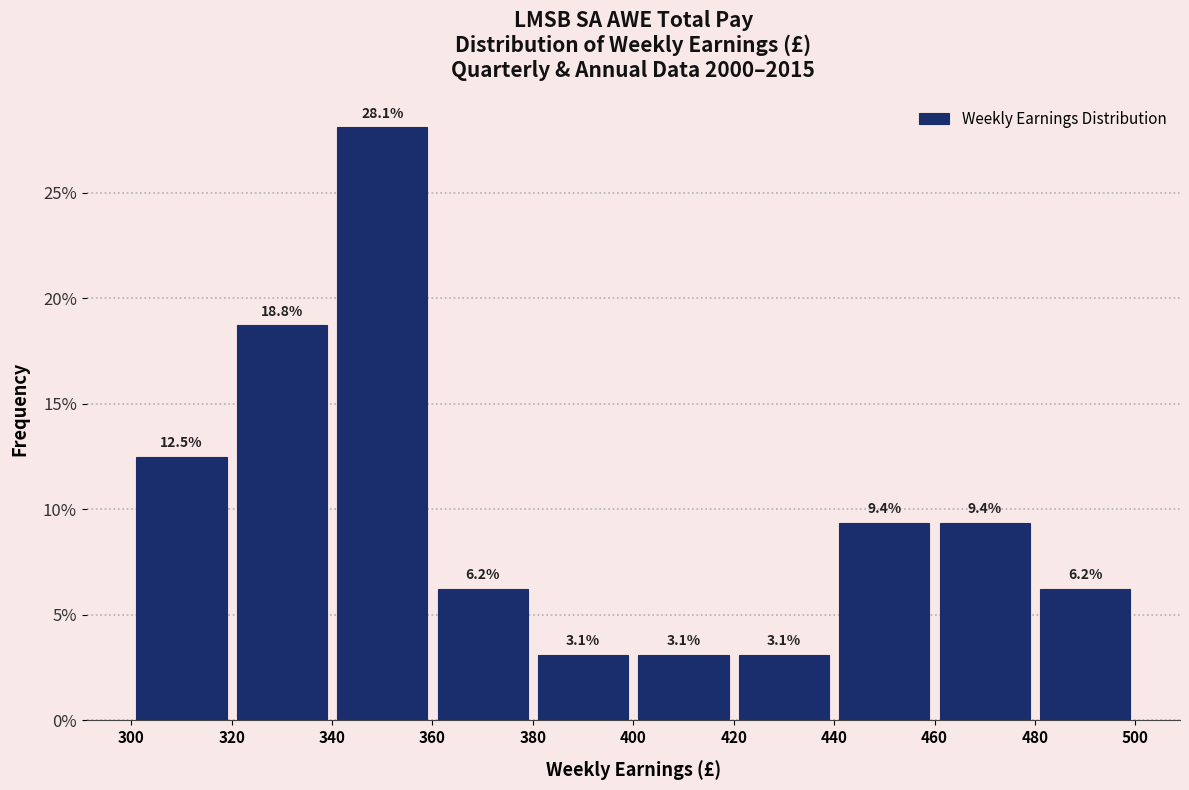

Over which range of the x-axis is the bar tallest?

340 to 360